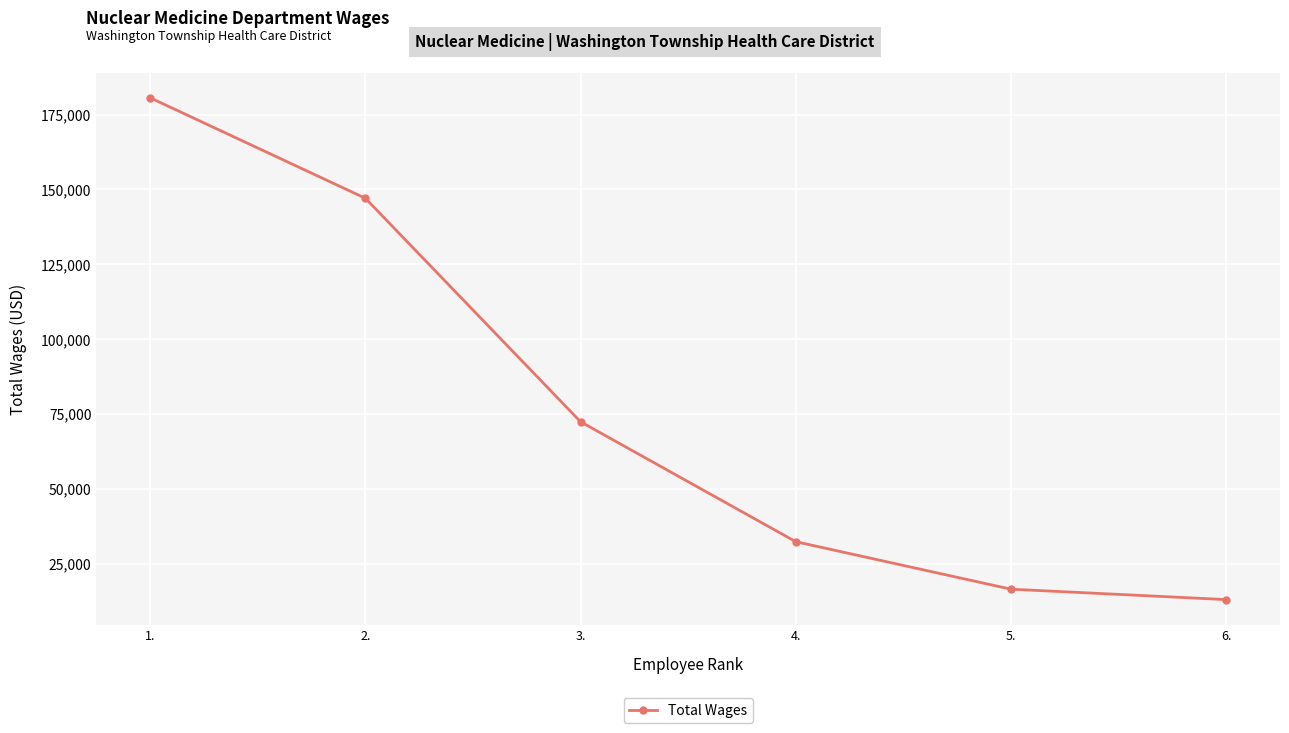

Between 3. and 2., which is larger?

2.